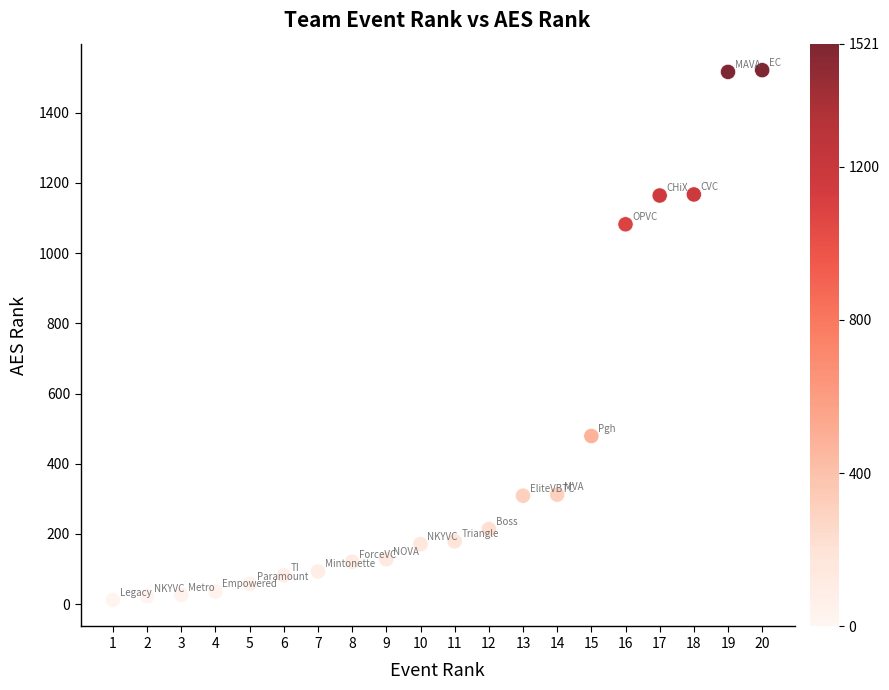

What is the range of X values (max minus min)?

19